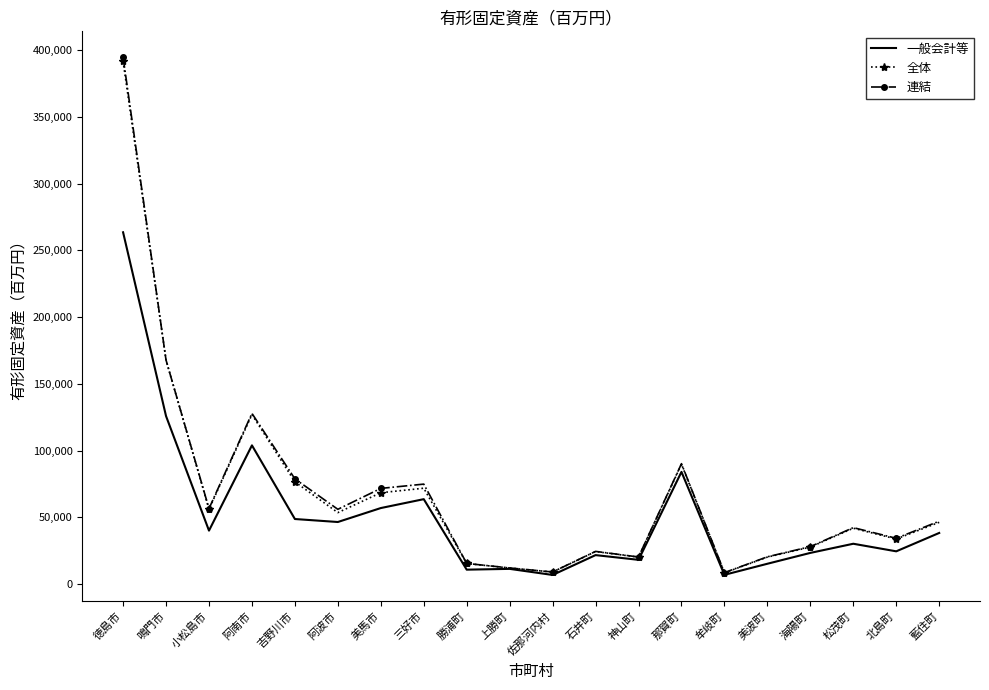

How many values in the 全体 series are below 46302?

10